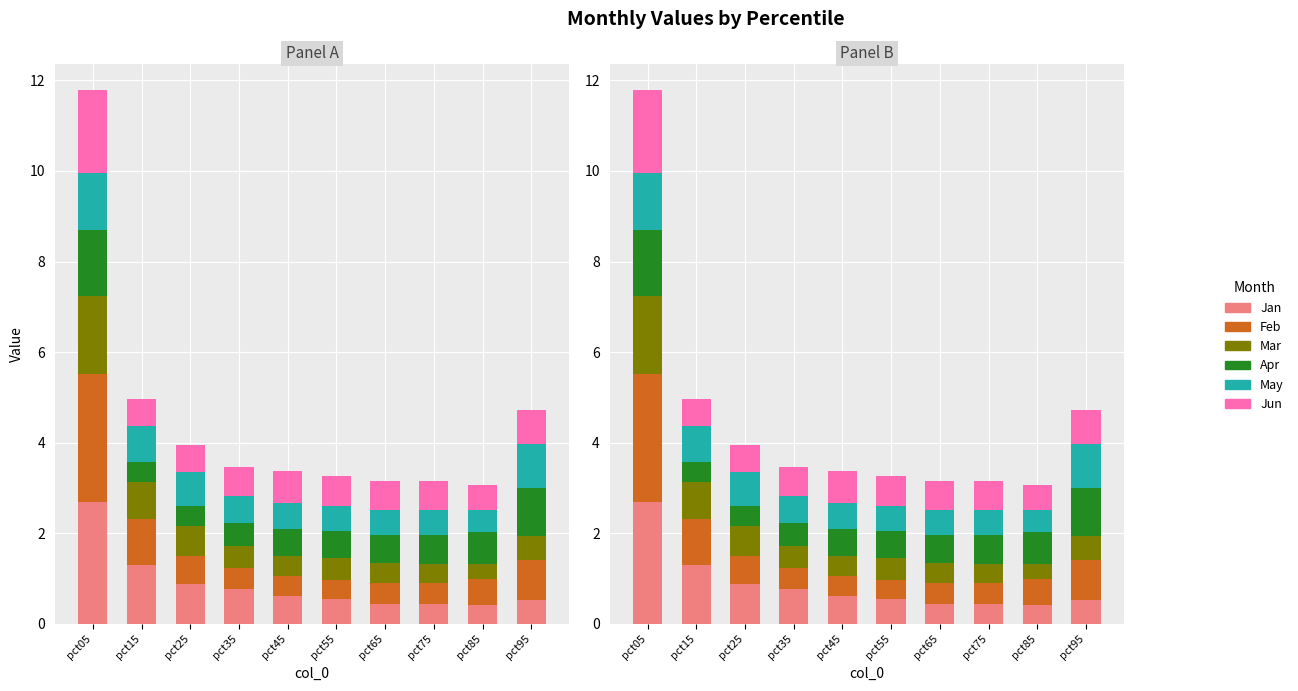

The value of Mar at pct45 is 0.4. True or false?

True